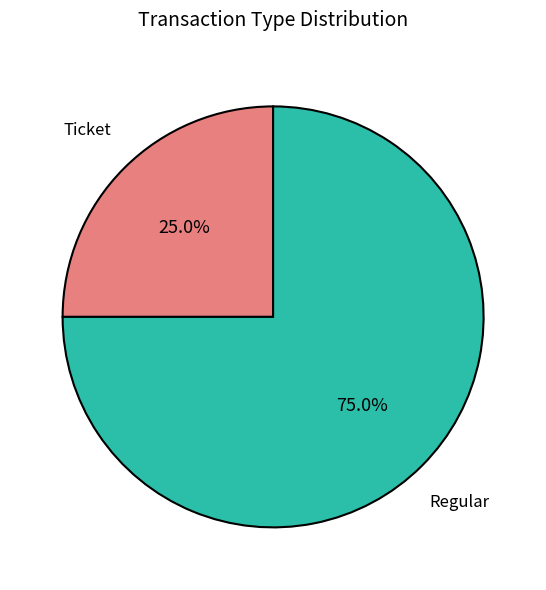

Which slice is the largest?

Regular